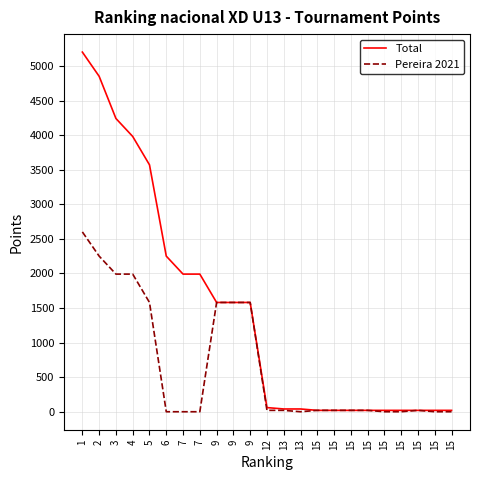

List the series in order of their peak value, lowest first.

Pereira 2021, Total